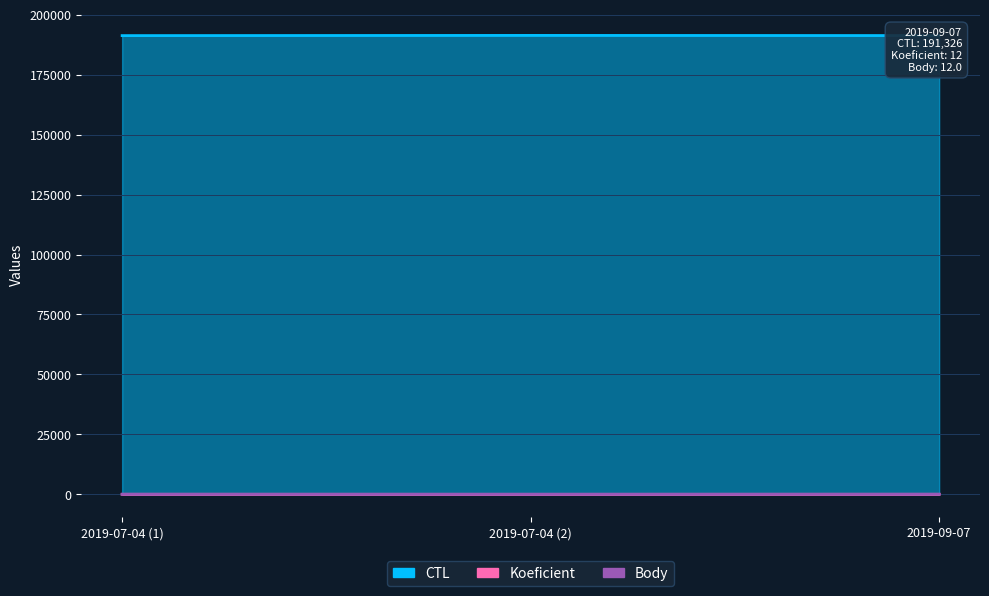

What is the difference between the maximum and minimum values in the Koeficient series?

11